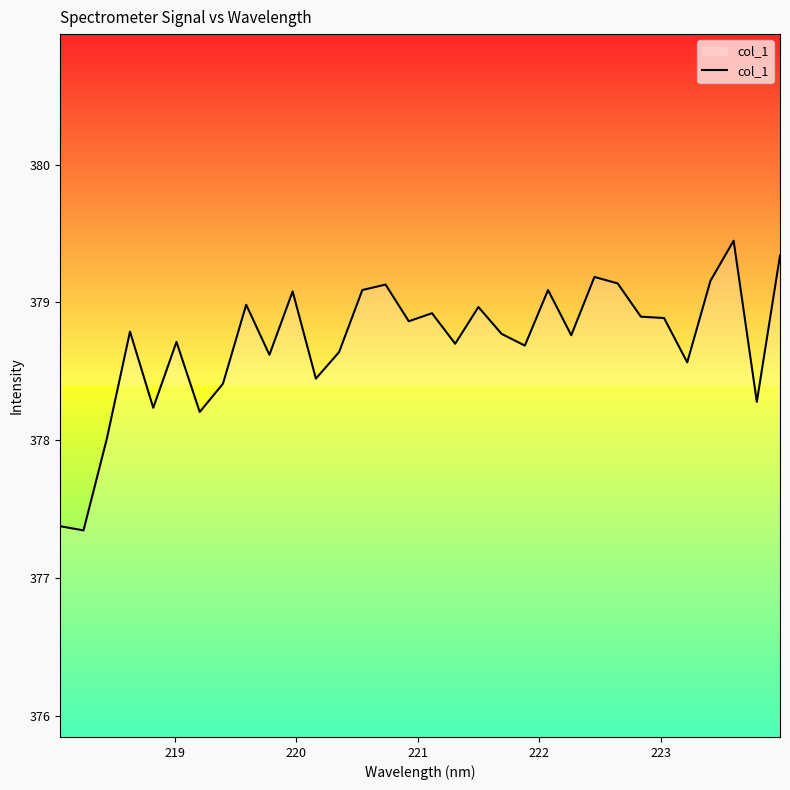

What is the difference between the maximum and minimum values?

2.1